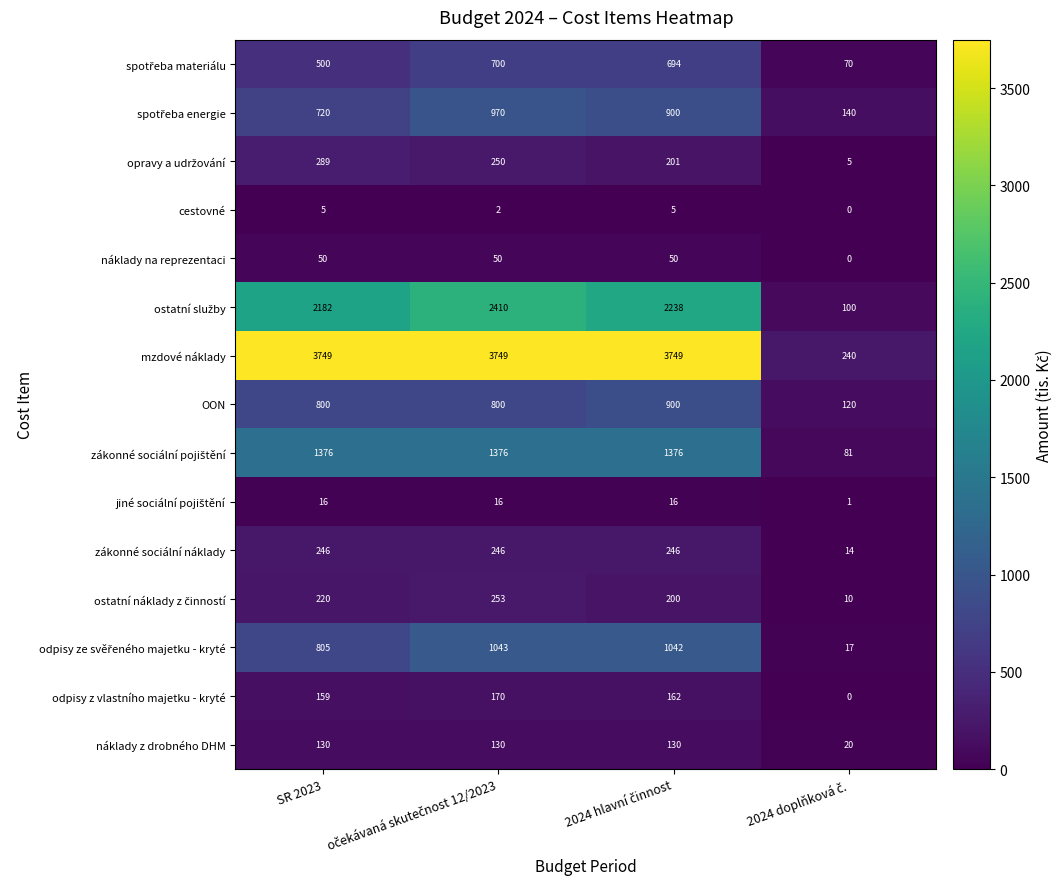

Which series has the widest spread of values?

mzdové náklady